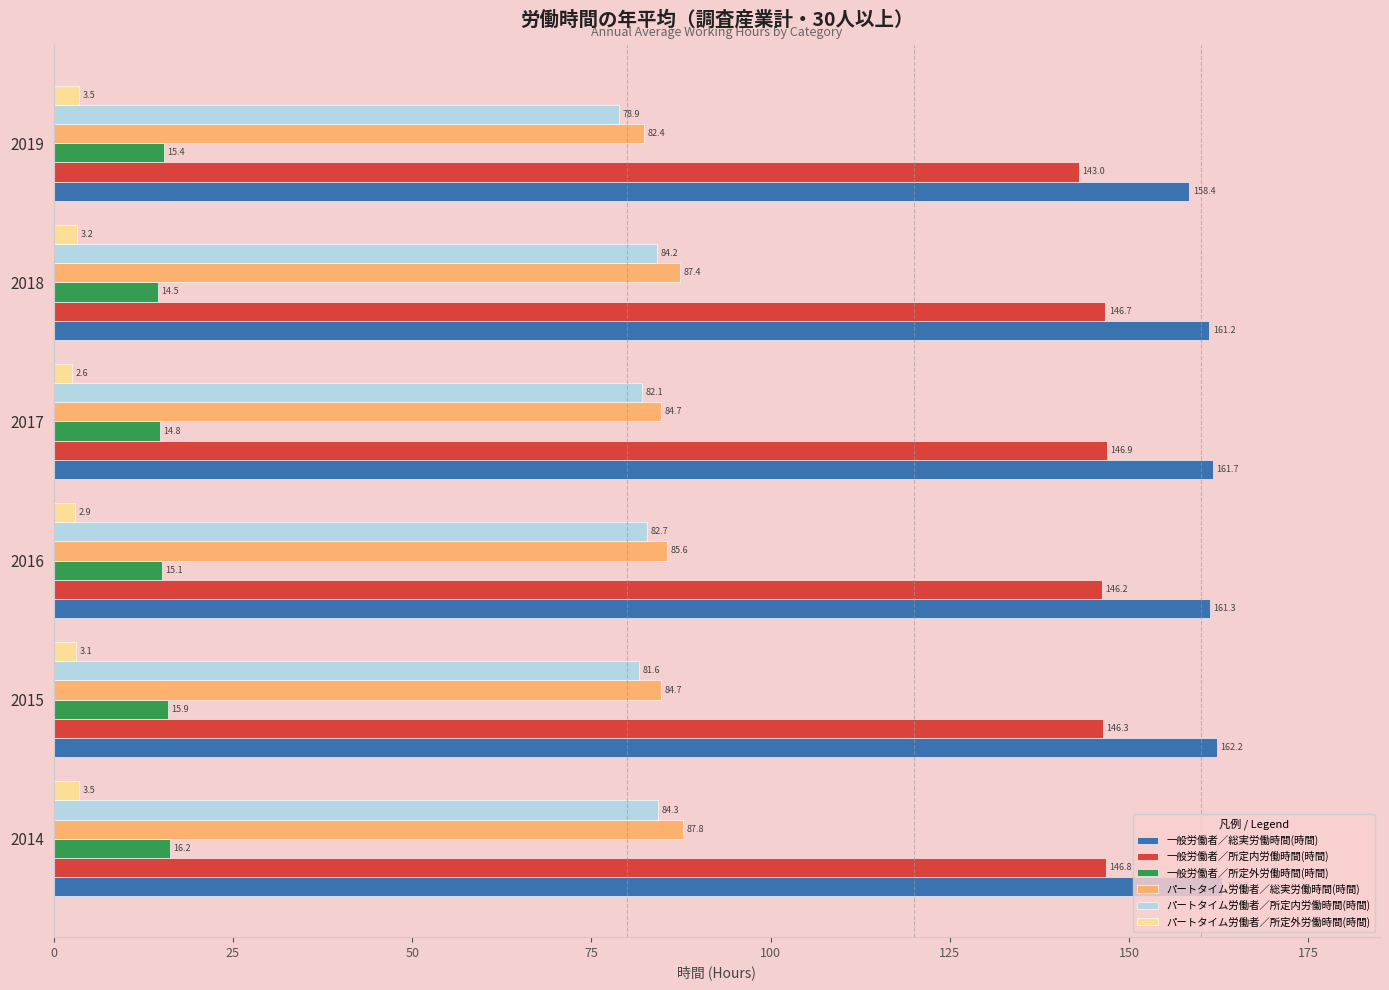

What is the greatest value displayed?

163.0